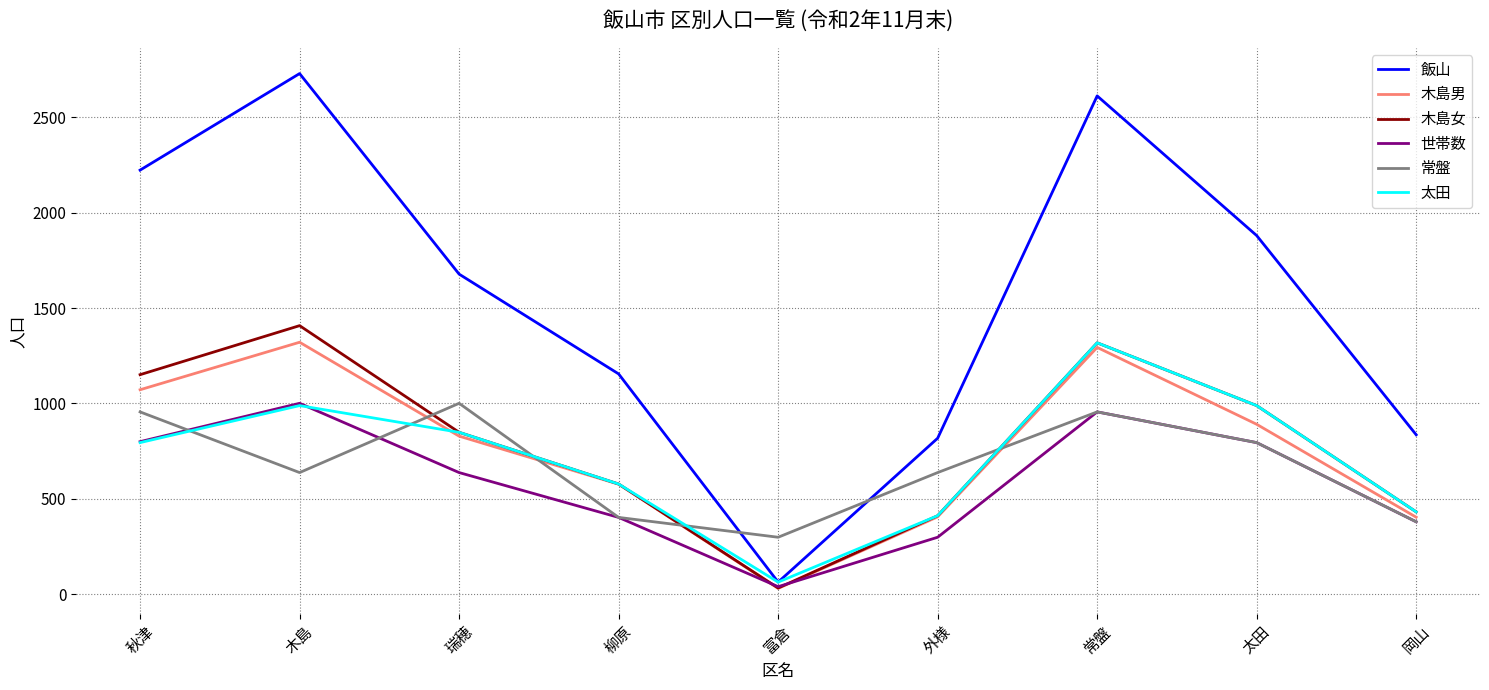

Is it true that 飯山 equals 1880 at 太田?

True